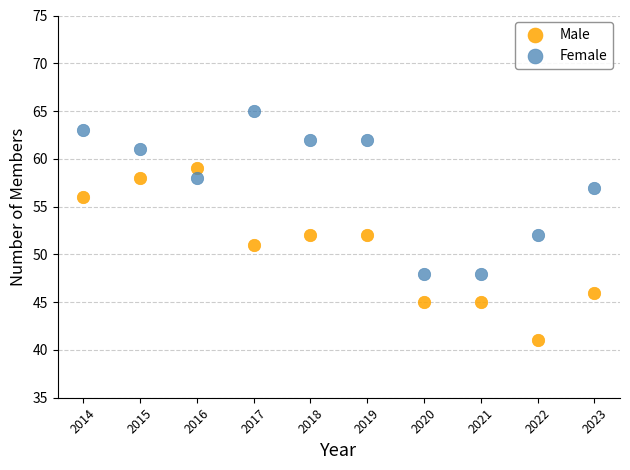

What are all the series names shown in the legend?

Male, Female